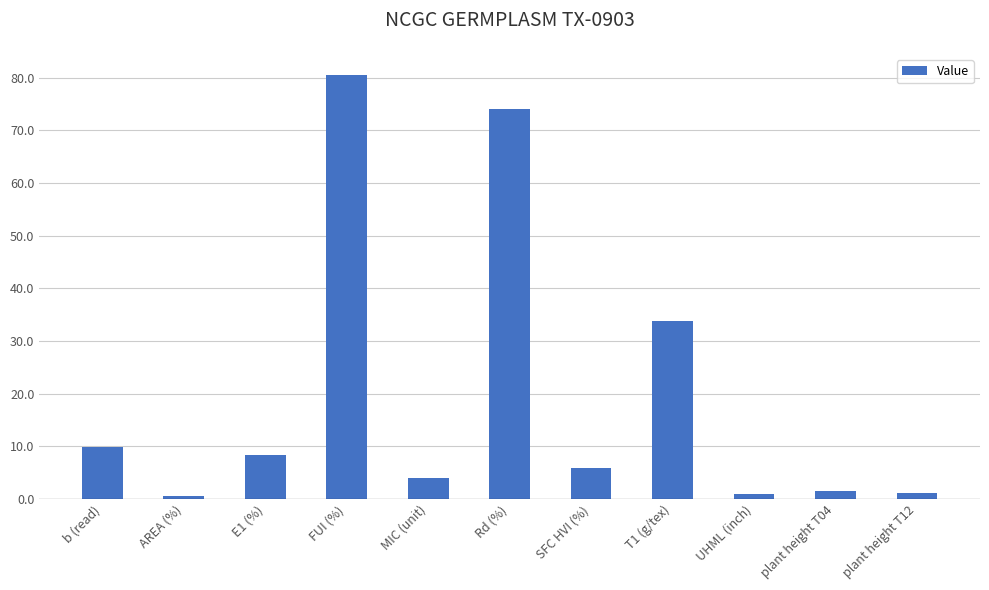

True or false: the data shows 3.9 at MIC (unit).

True